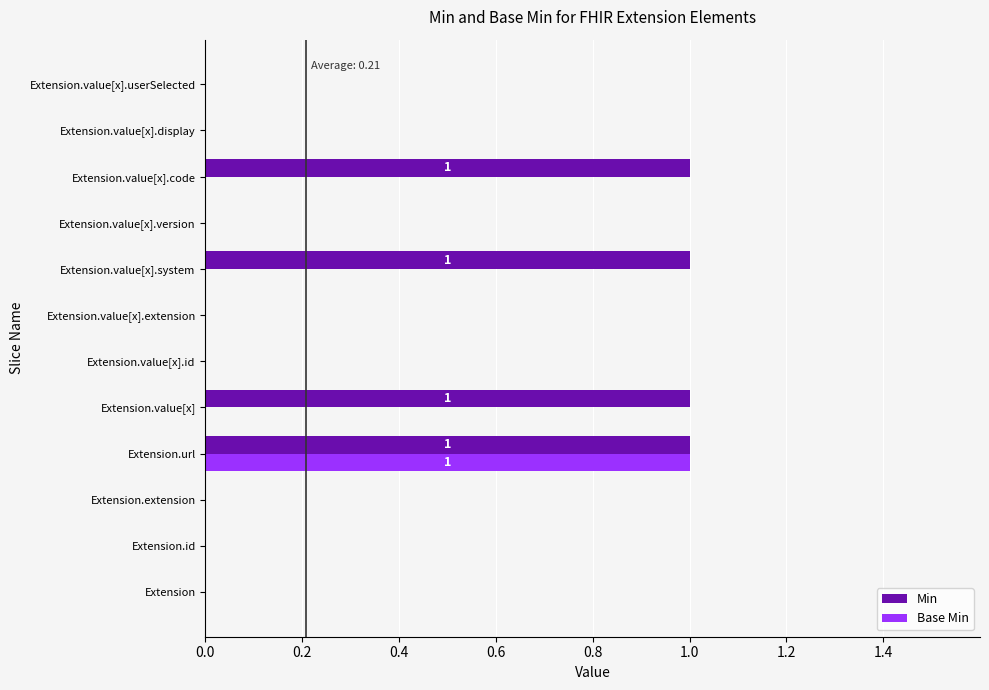

Which series has the largest total across all categories?

Min